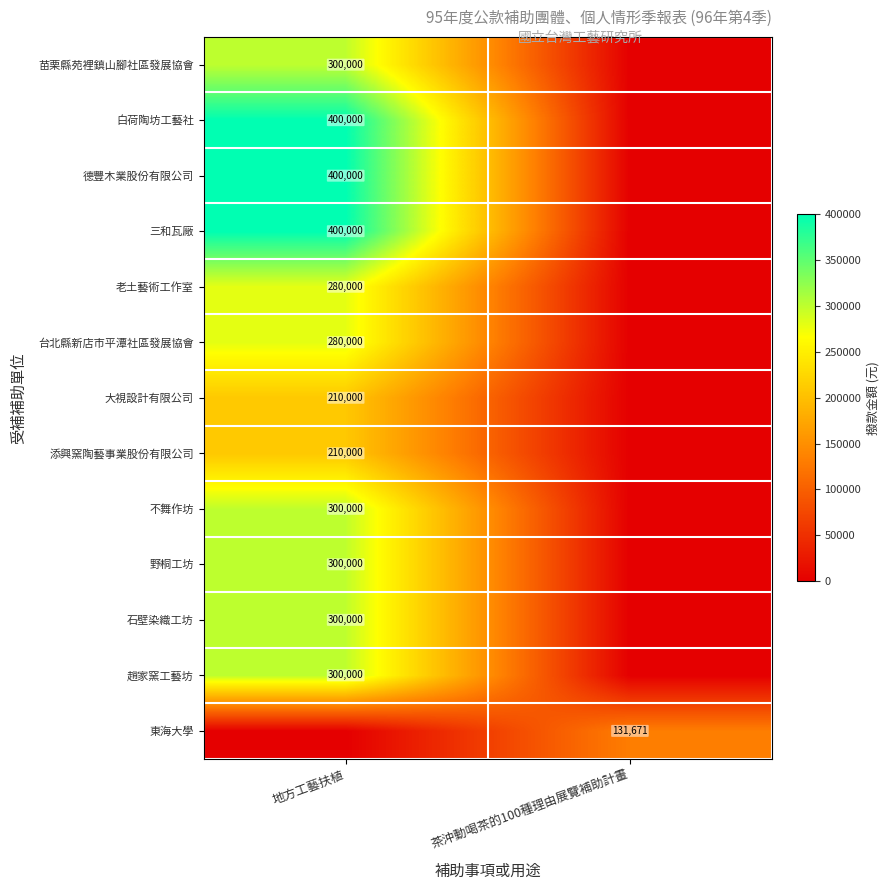

The 台北縣新店市平潭社區發展協會 series shows 280000 at 地方工藝扶植. True or false?

True